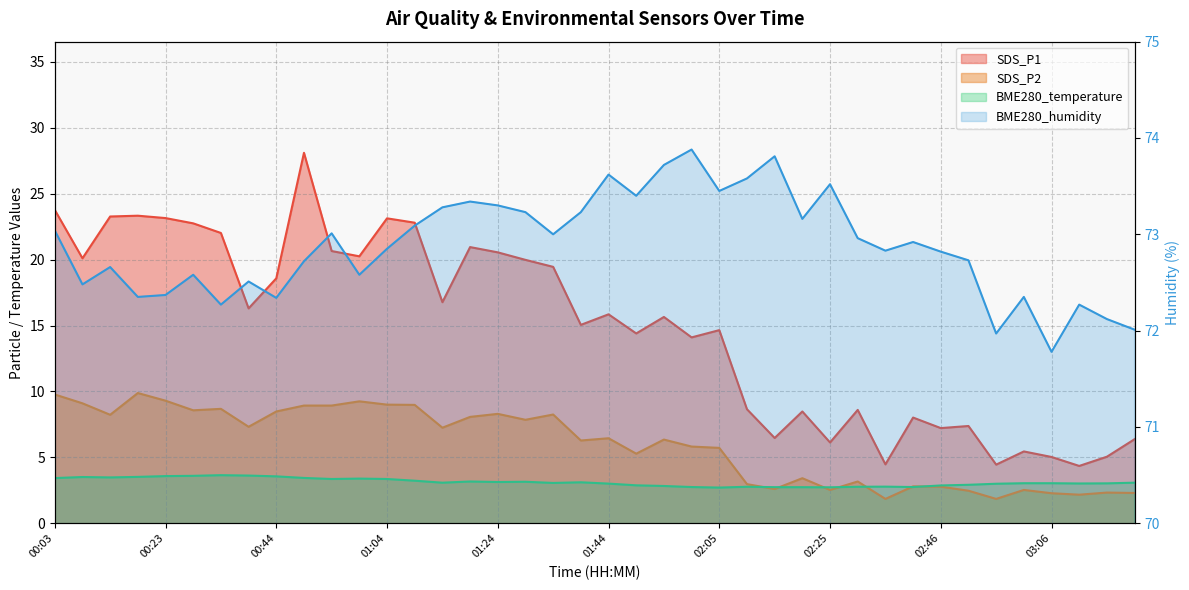

What is the difference between the SDS_P1 values at 01:34 and 03:06?

14.4